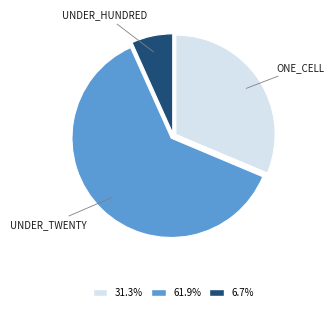

How many slices are in this pie chart?

3